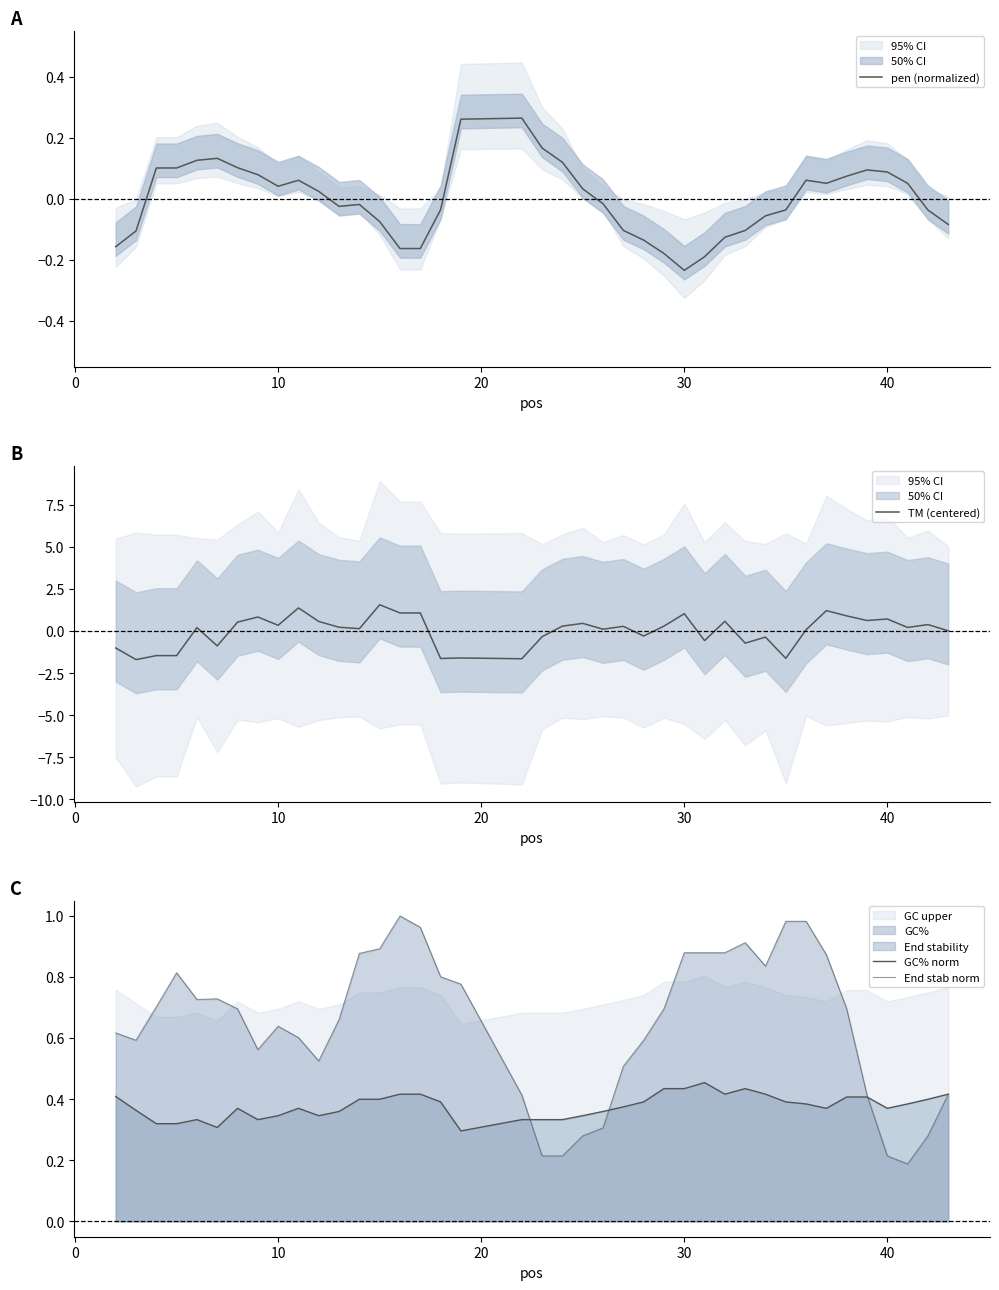

Which category has the lowest value in the pen (normalized) series?

30